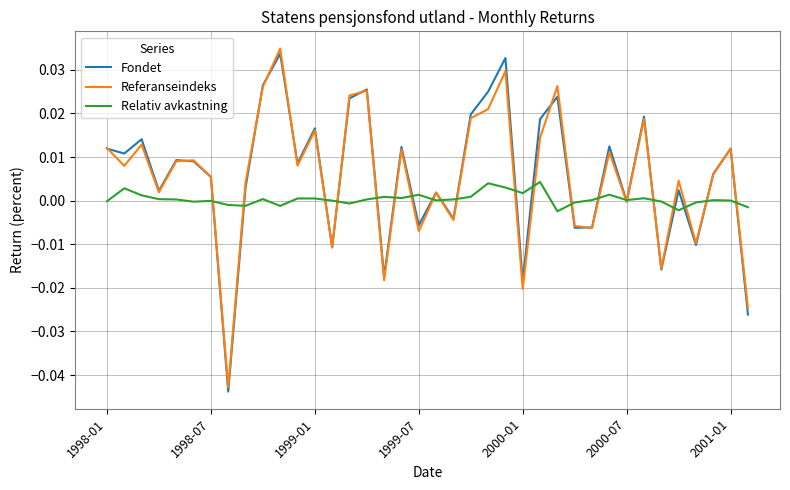

True or false: Referanseindeks and Fondet cross at least once.

True